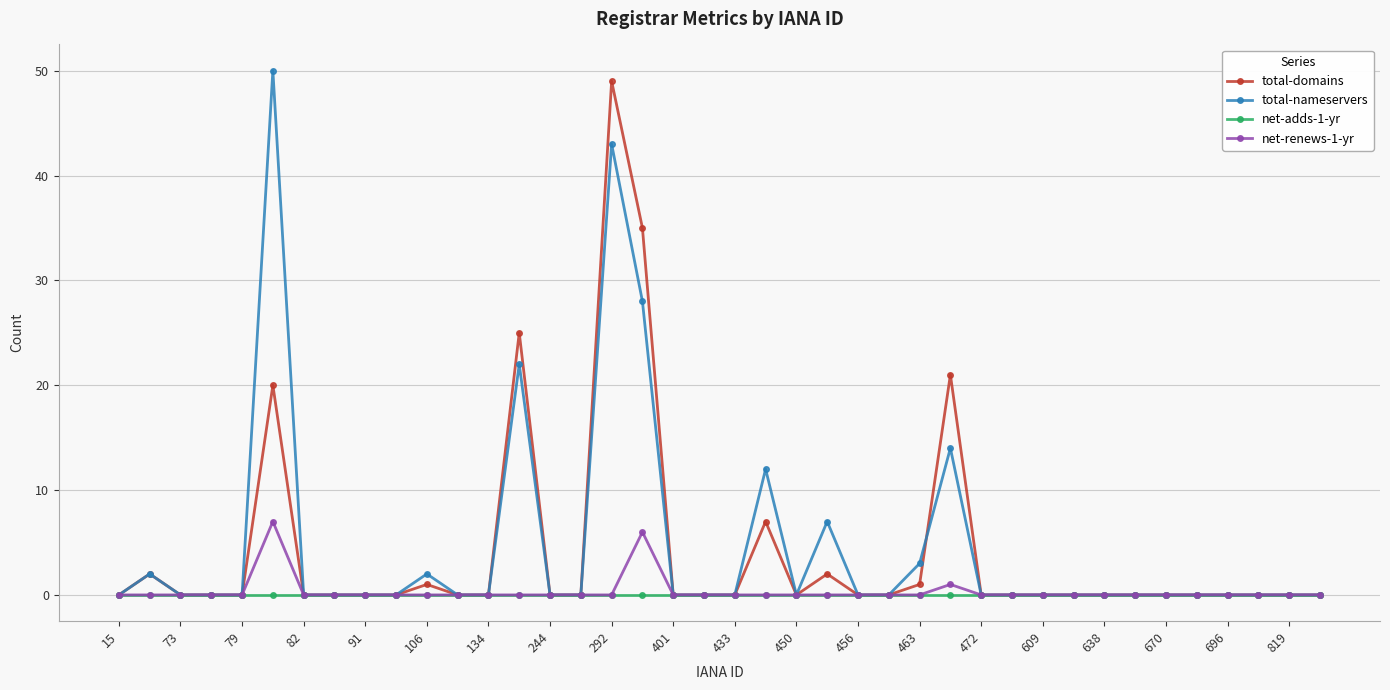

What is the value of the total-nameservers point at the 11th from the left?

2